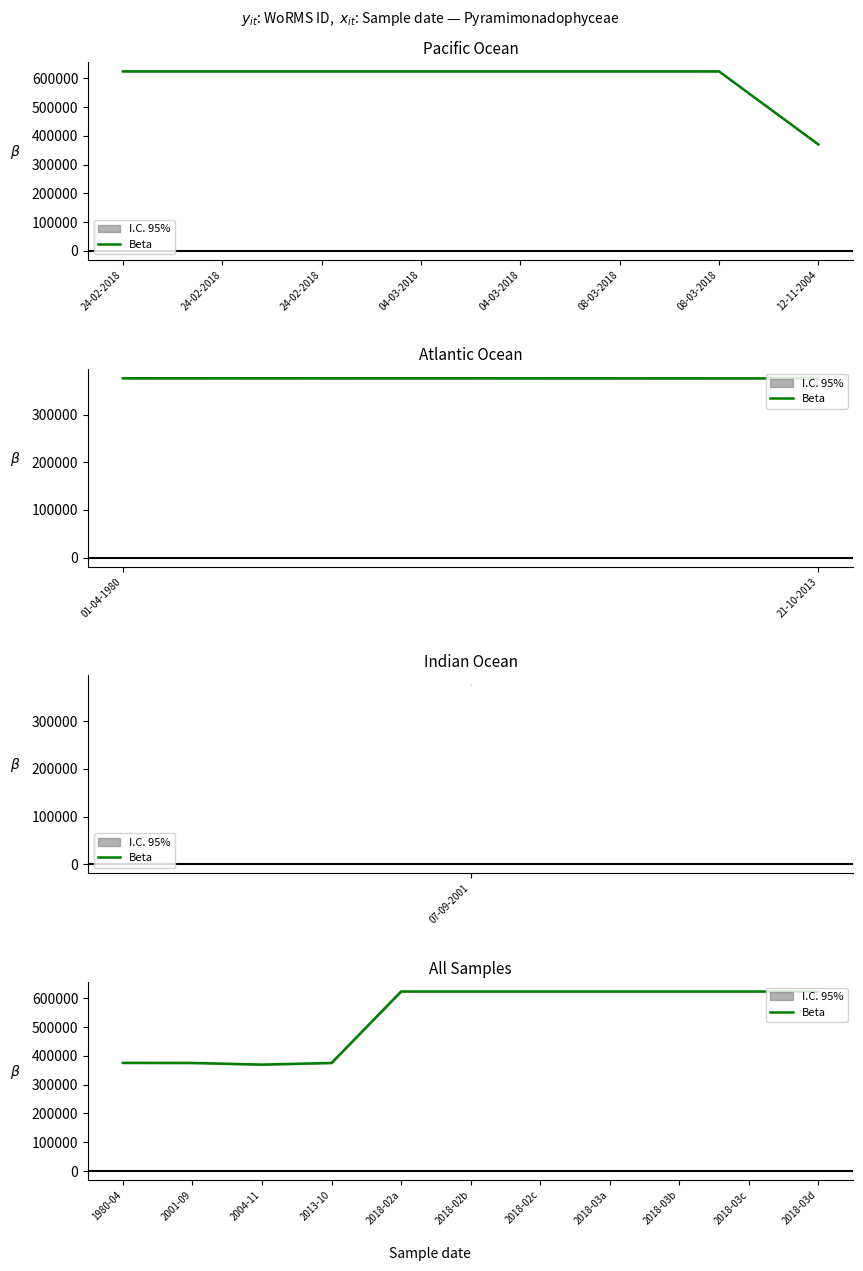

How many interior local valleys (lower than both neighbors) does the data have?

1